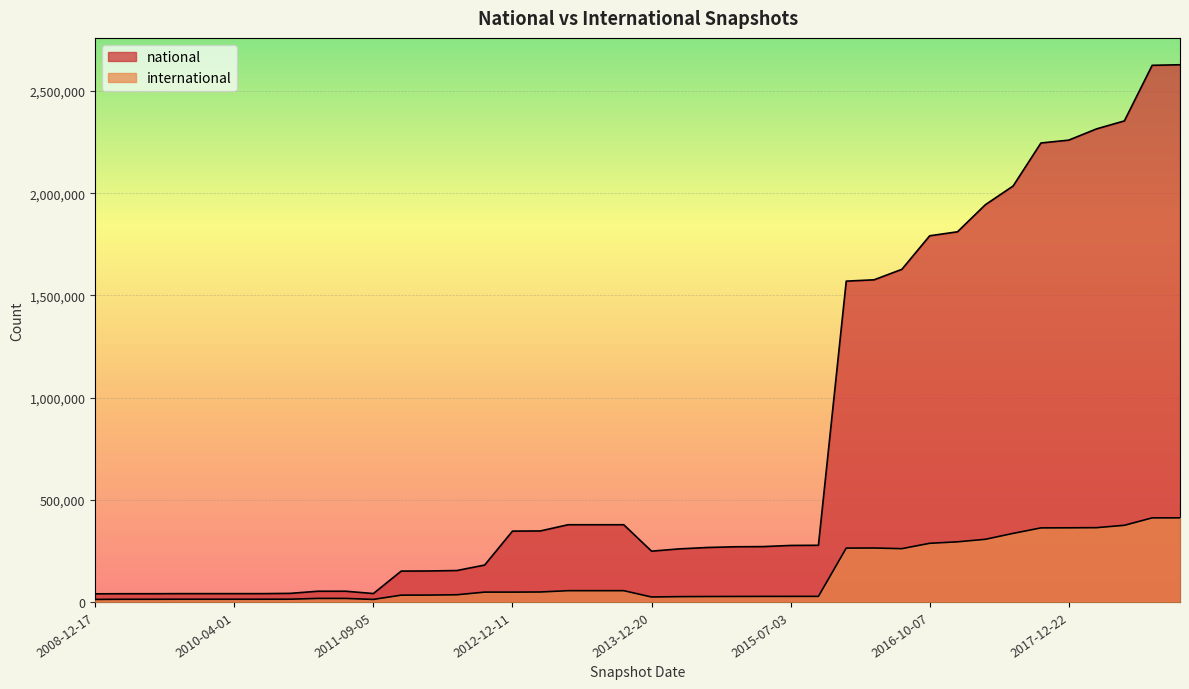

At which label does international reach its peak?

2019-01-01